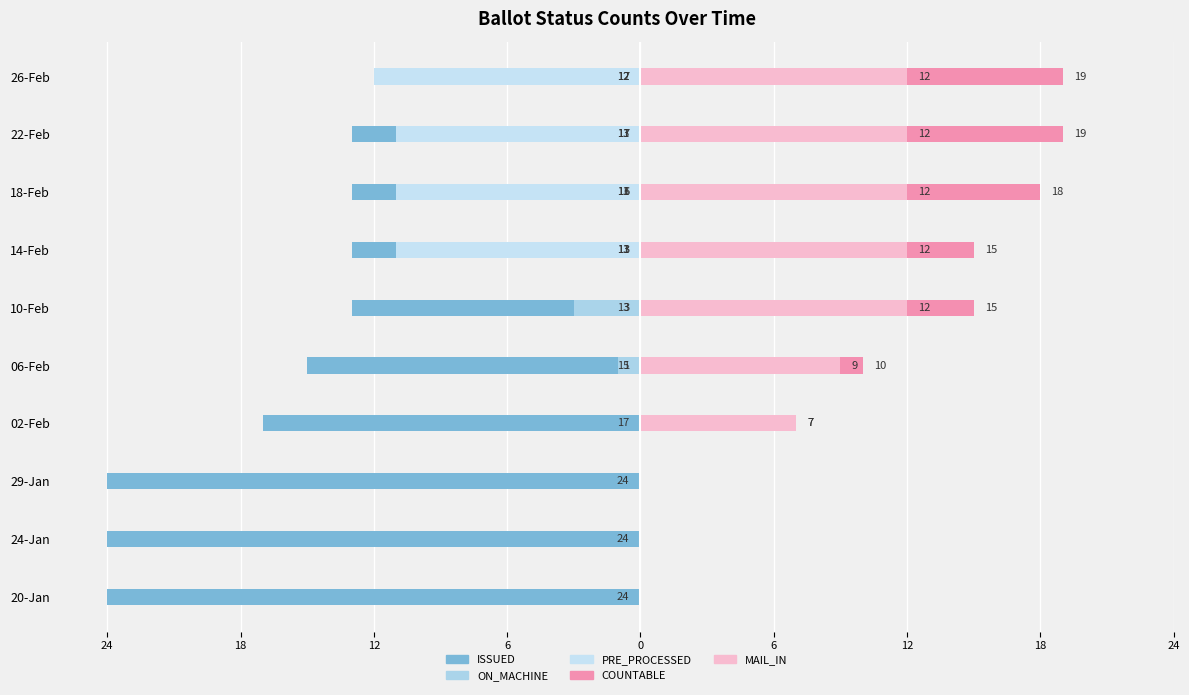

How many bars are there in each group?

5